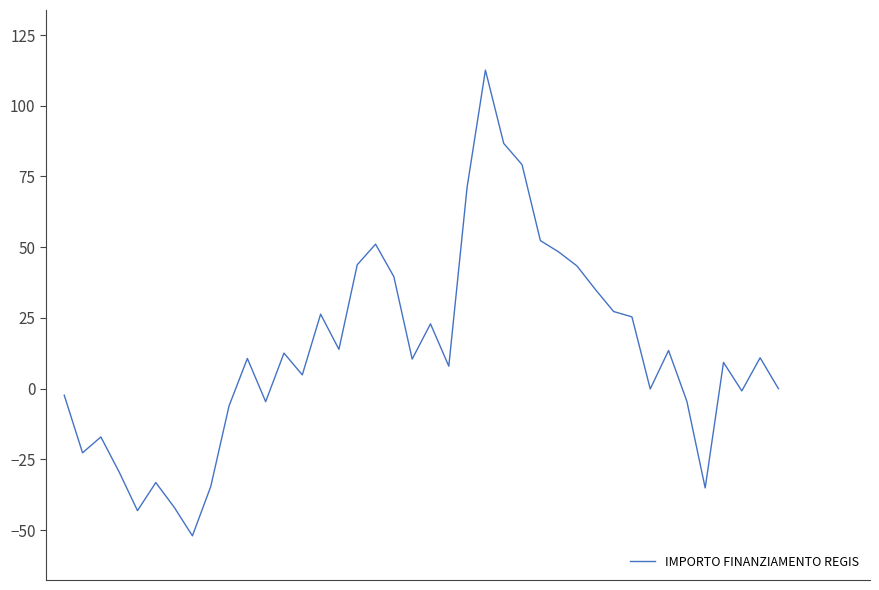

What is the smallest value displayed?

-52.0